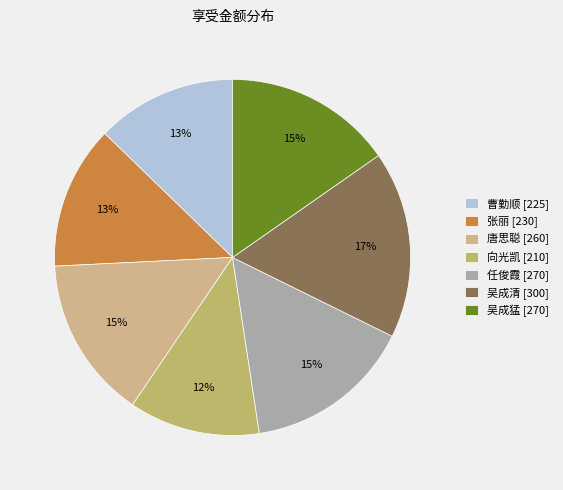

Which slice is the largest?

吴成清